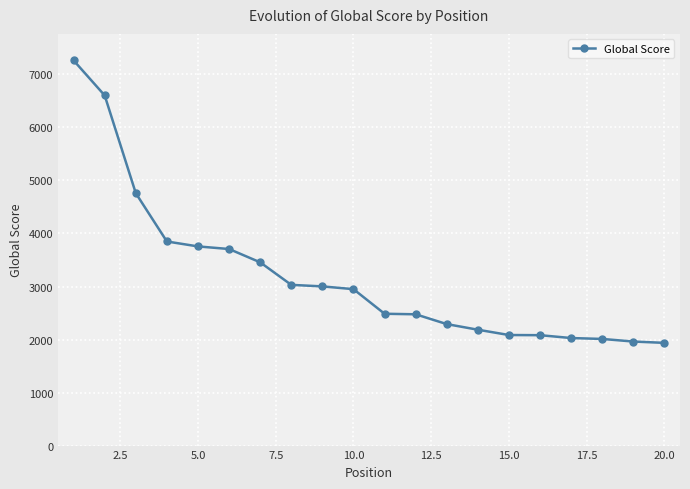

What is the value of the 1st point from the left?

7264